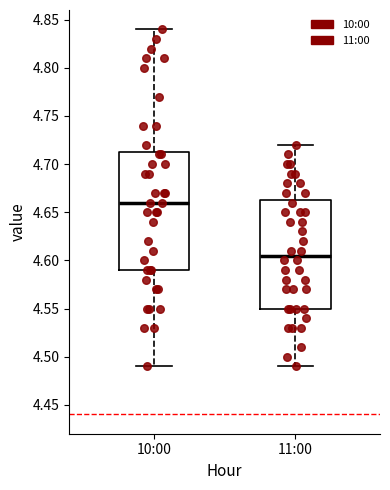

Where does the lower whisker of the box for 10:00 end on the y-axis? The values are not printed on the chart, so give them approximately, as read against the axis.

4.490